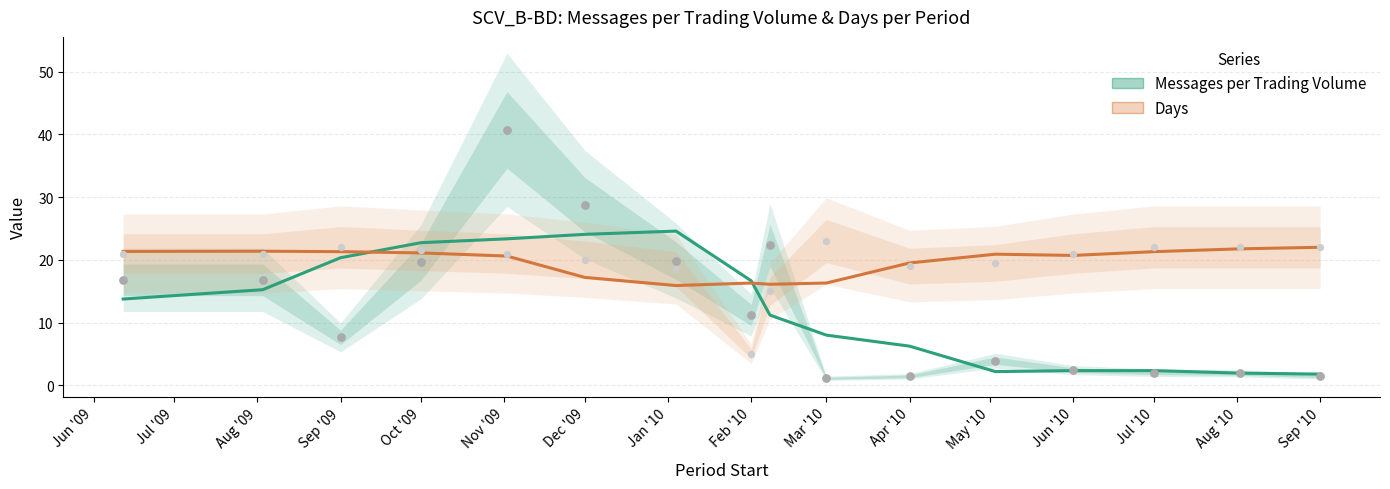

Which series has the largest total across all categories?

Days